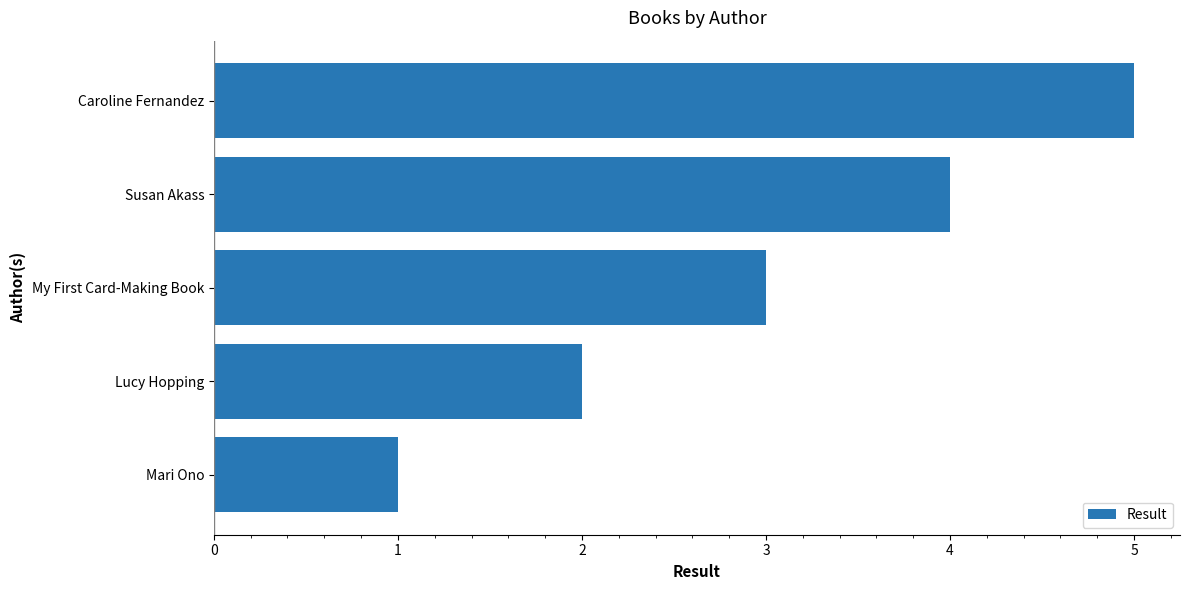

Between Mari Ono and Lucy Hopping, which is larger?

Lucy Hopping